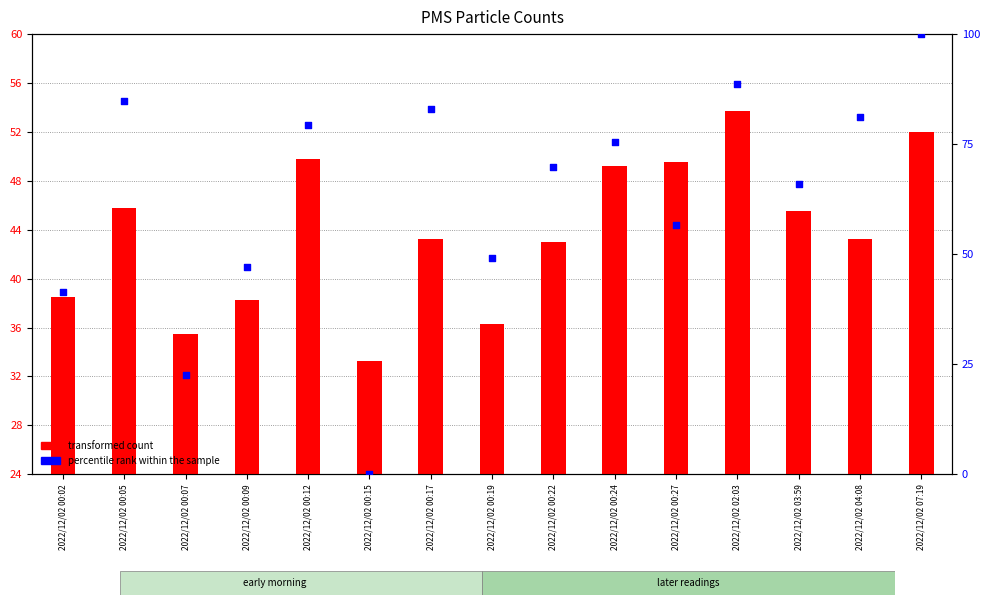

Which series contains the highest Y value?

percentile rank (PMS_P2)